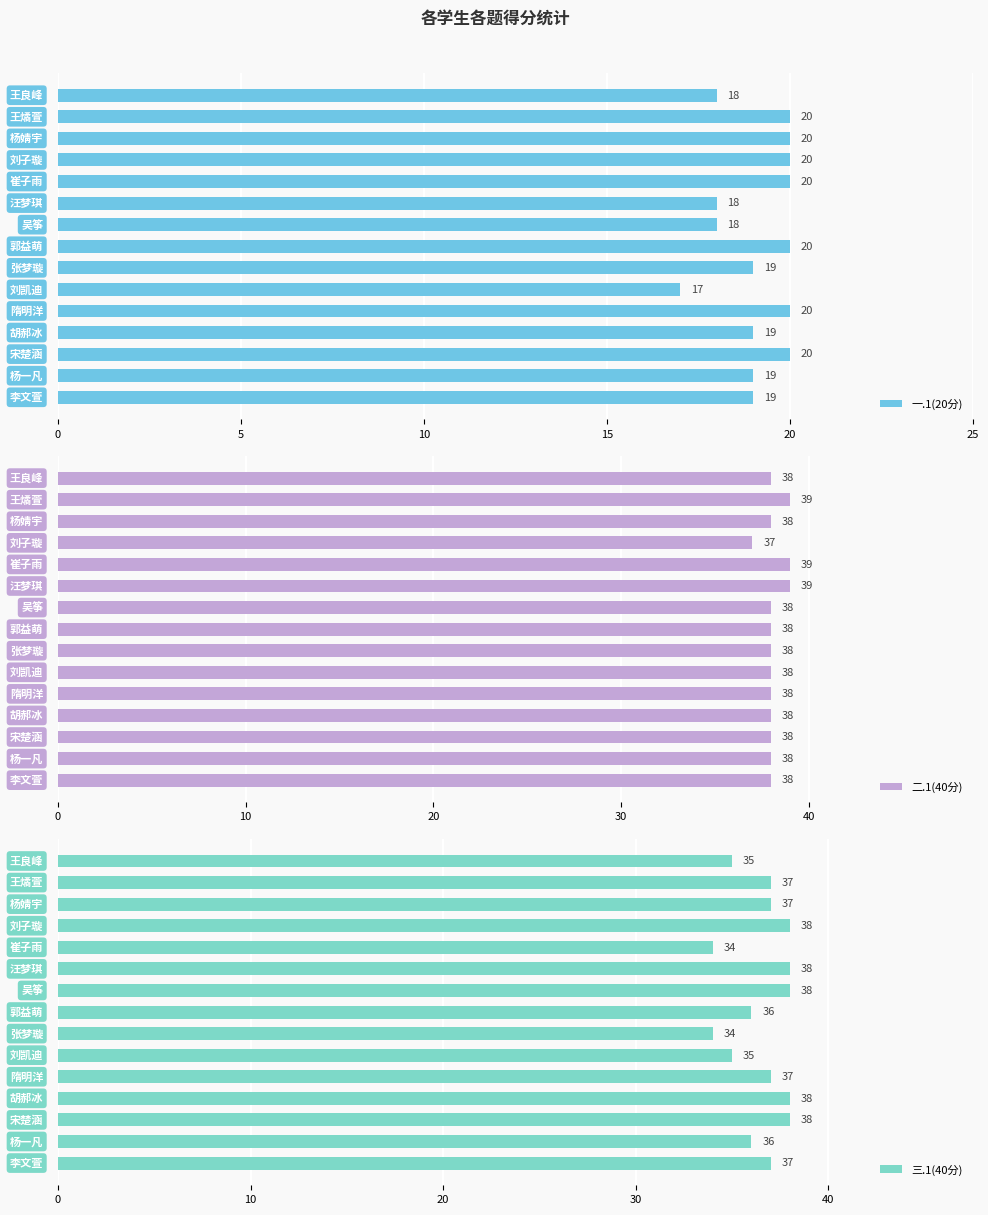

How many groups of bars are there?

15